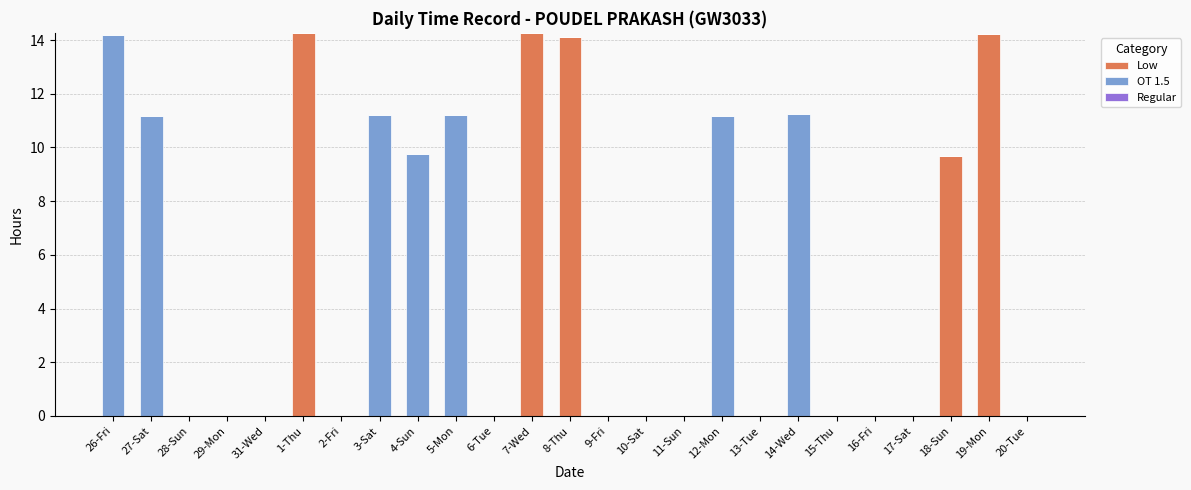

What is the maximum value for Low?

14.3